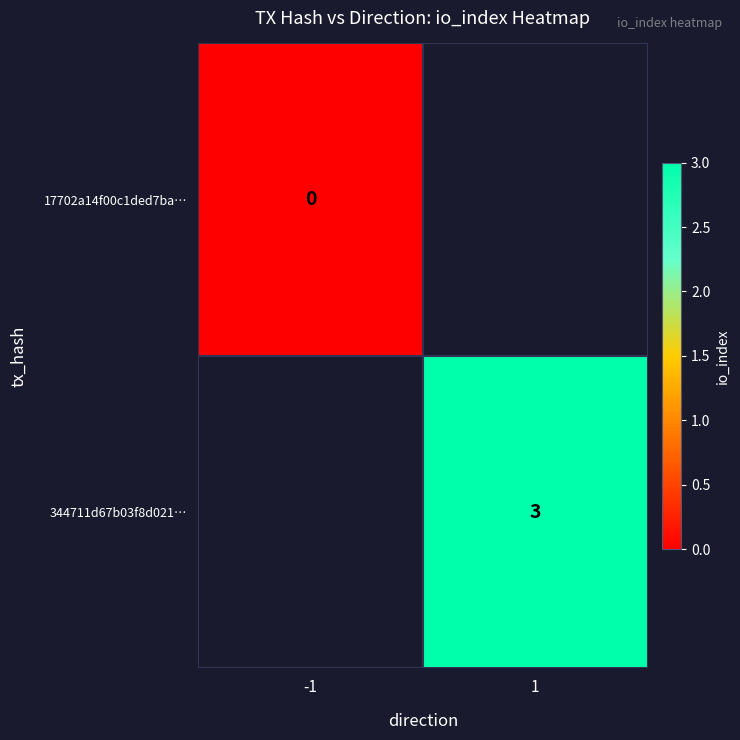

Is the value of 17702a14f00c1ded7ba… at -1 greater than the value of 344711d67b03f8d021… at 1?

No